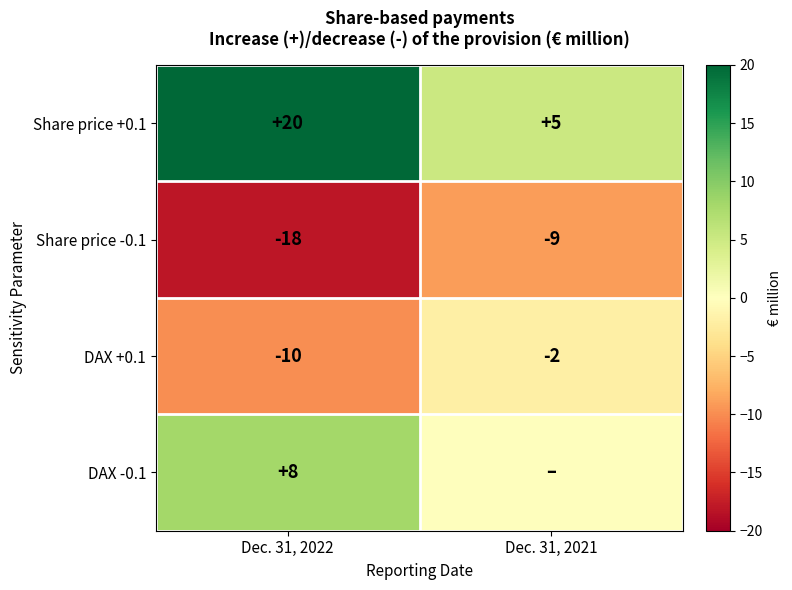

What is the highest value of the DAX +0.1 series?

-2